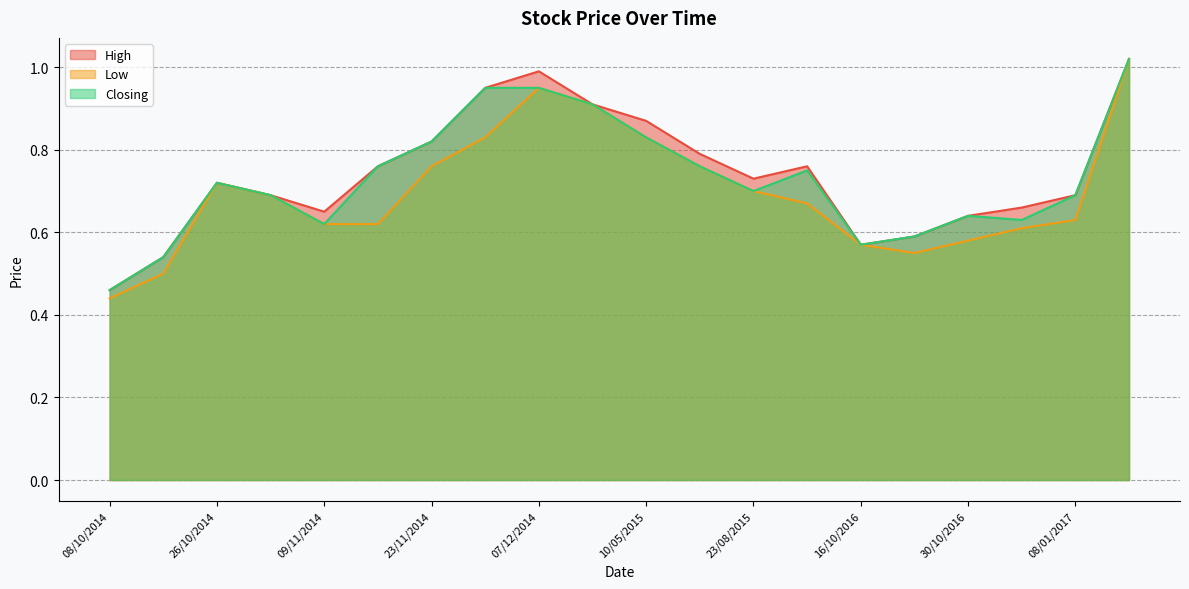

What are all the series names shown in the legend?

High, Low, Closing